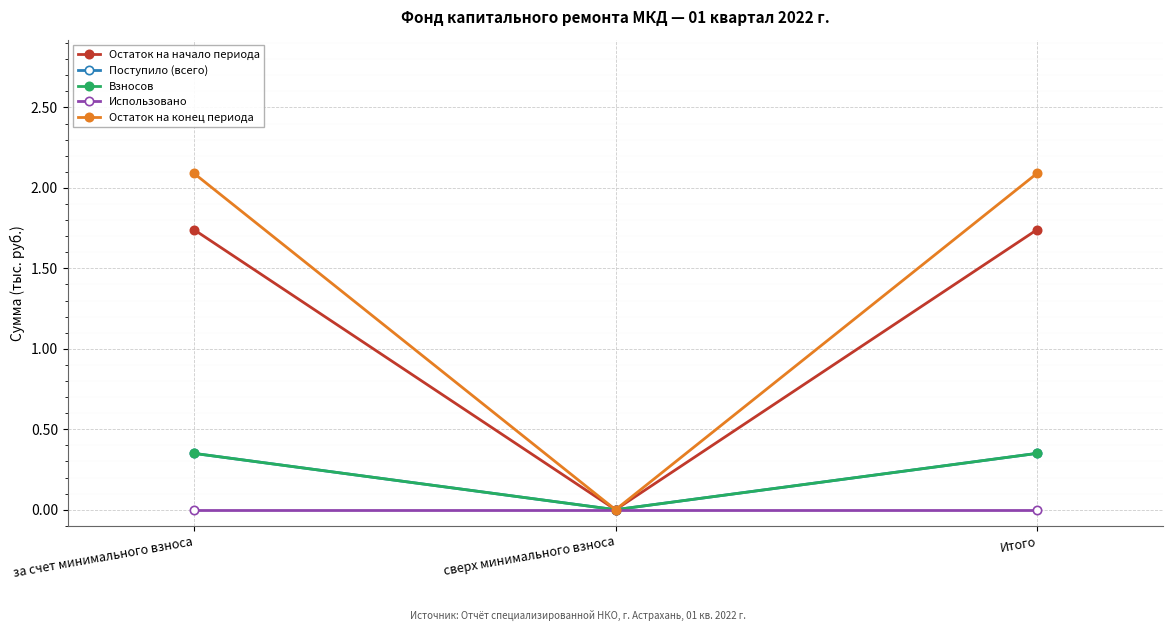

Is this an area chart (filled region under the line)?

No